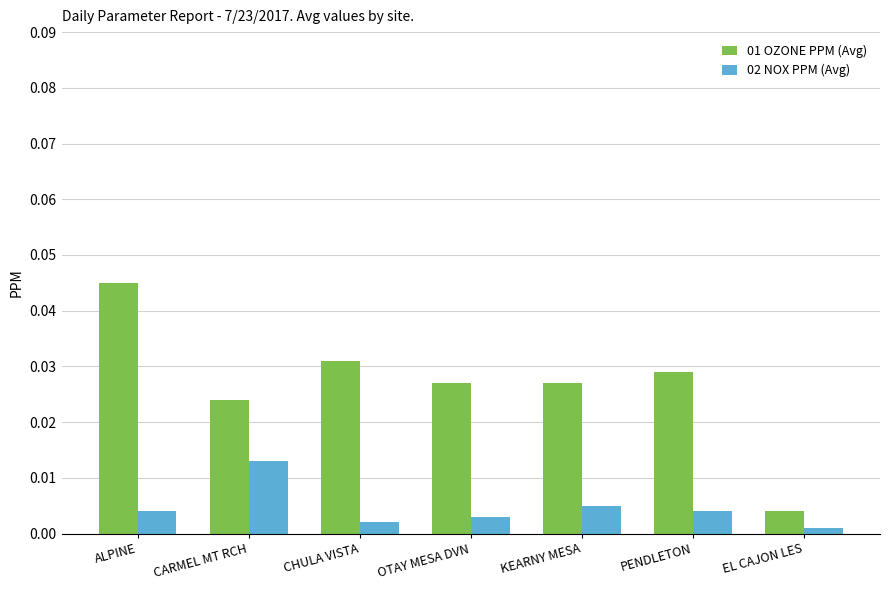

List the series in order of their overall mean, lowest first.

02 NOX PPM (Avg), 01 OZONE PPM (Avg)